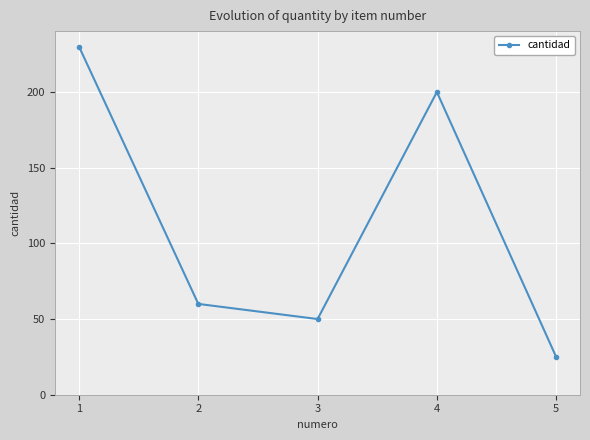

How many interior local valleys (lower than both neighbors) does the data have?

1